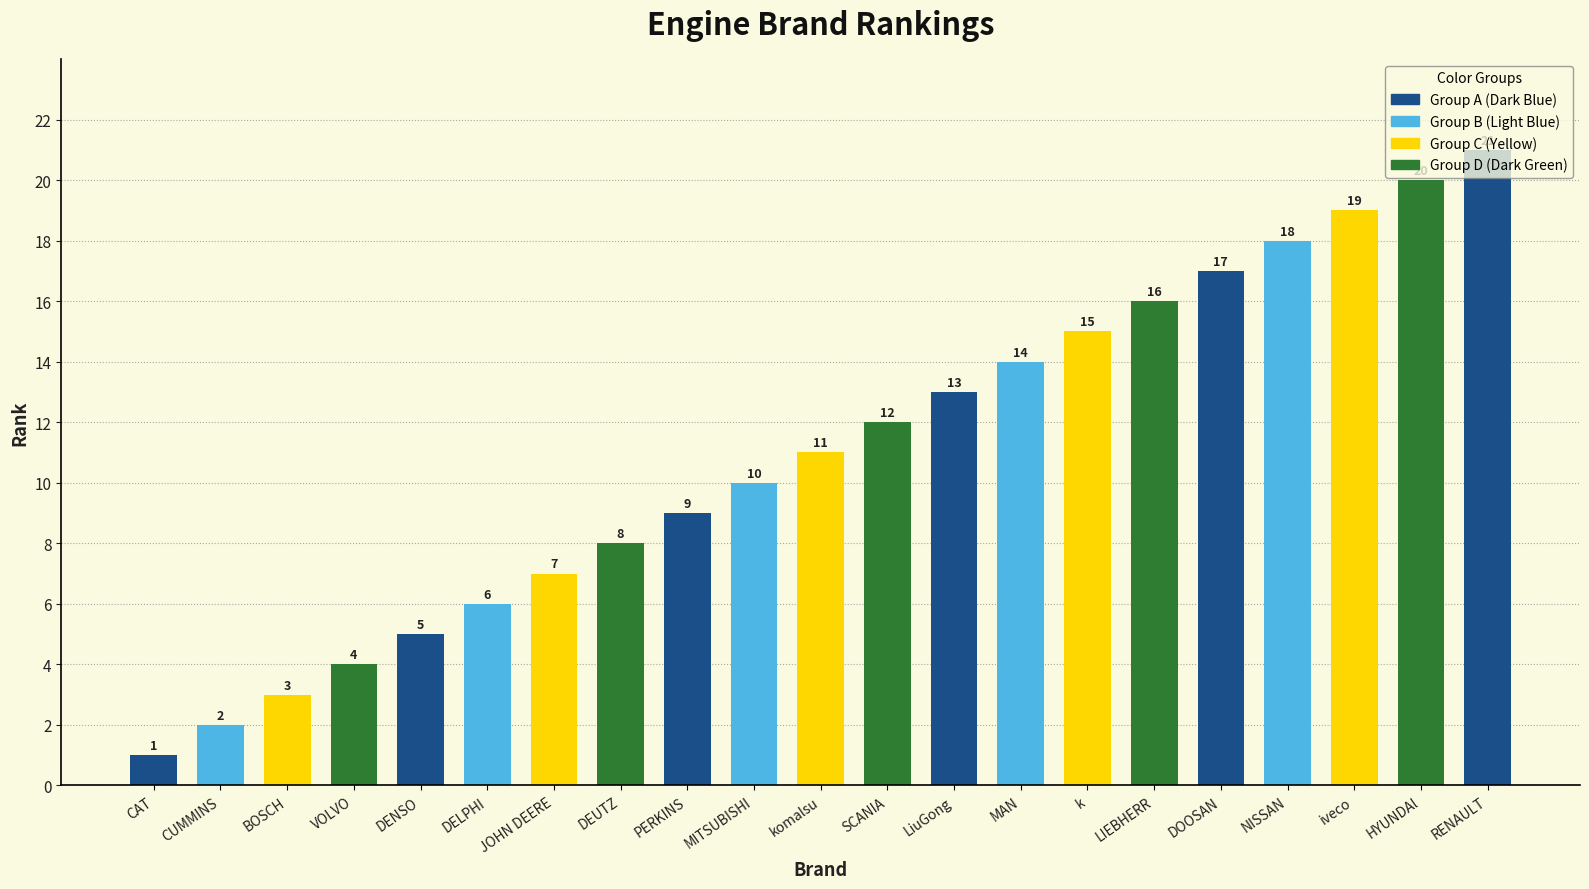

Approximately how many times larger is the value at iveco compared to MITSUBISHI?

1.9